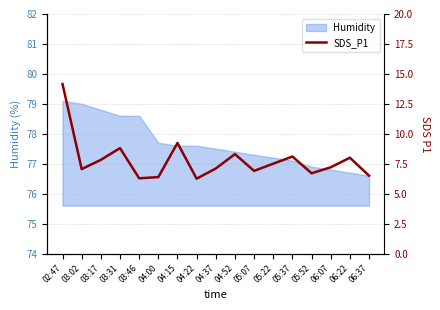

Reading right to left, what are all the values shown in this chart?

06:37=6.5	06:22=8.0	06:07=7.2	05:52=6.7	05:37=8.1	05:22=7.5	05:07=6.9	04:52=8.3	04:37=7.1	04:22=6.2	04:15=9.2	04:00=6.4	03:46=6.3	03:31=8.8	03:17=7.8	03:02=7.0	02:47=14.2